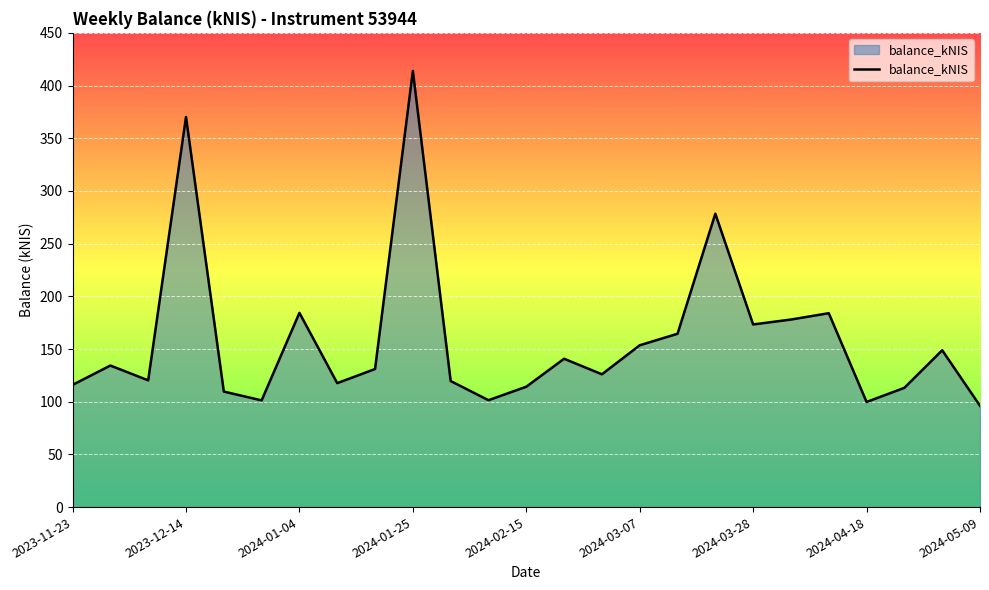

What is the smallest value displayed?

96.1